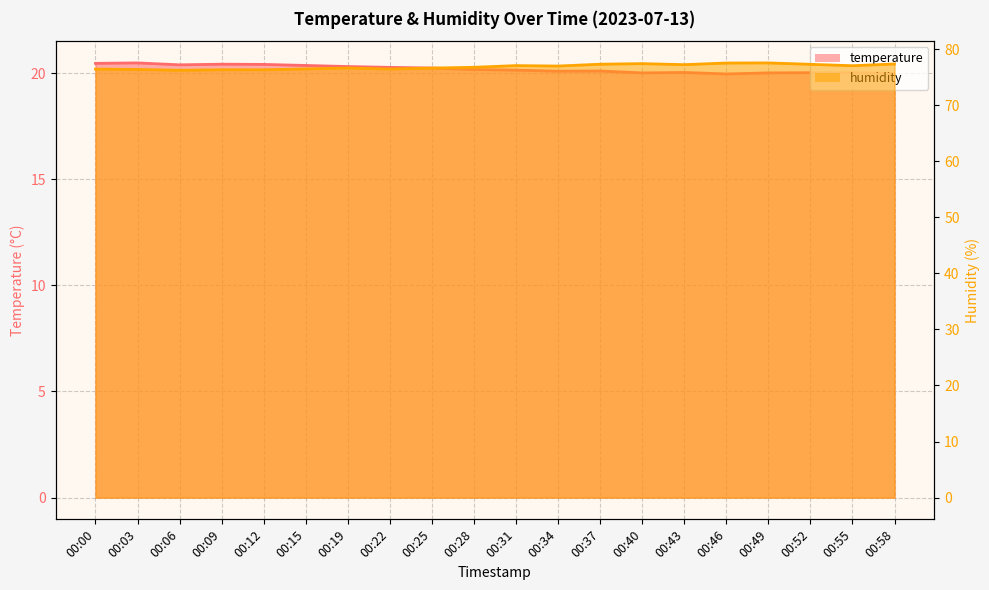

True or false: humidity and temperature intersect in this chart.

False